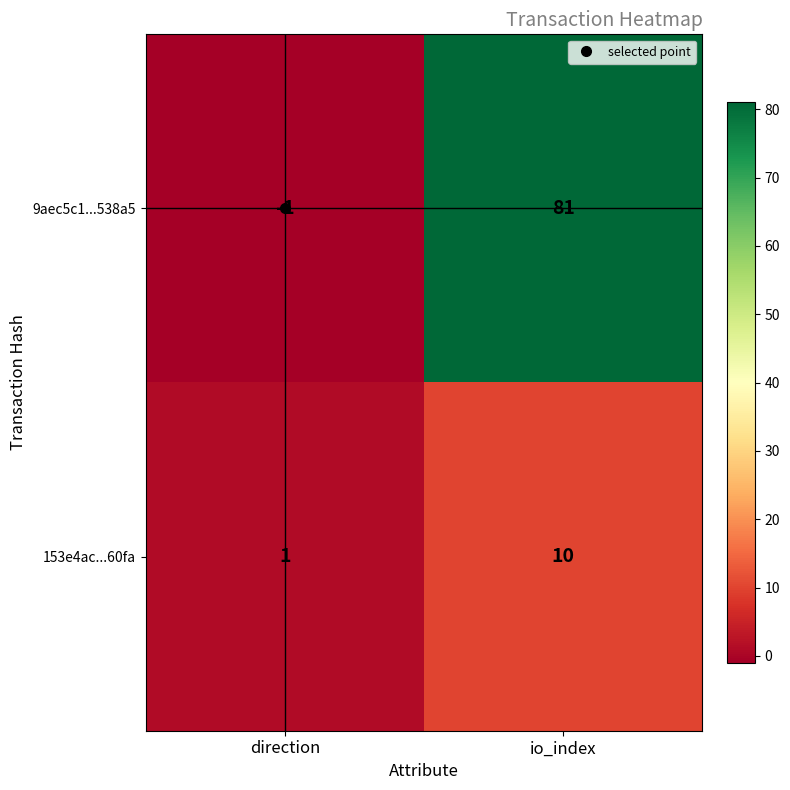

What is the total value across all series at io_index?

91